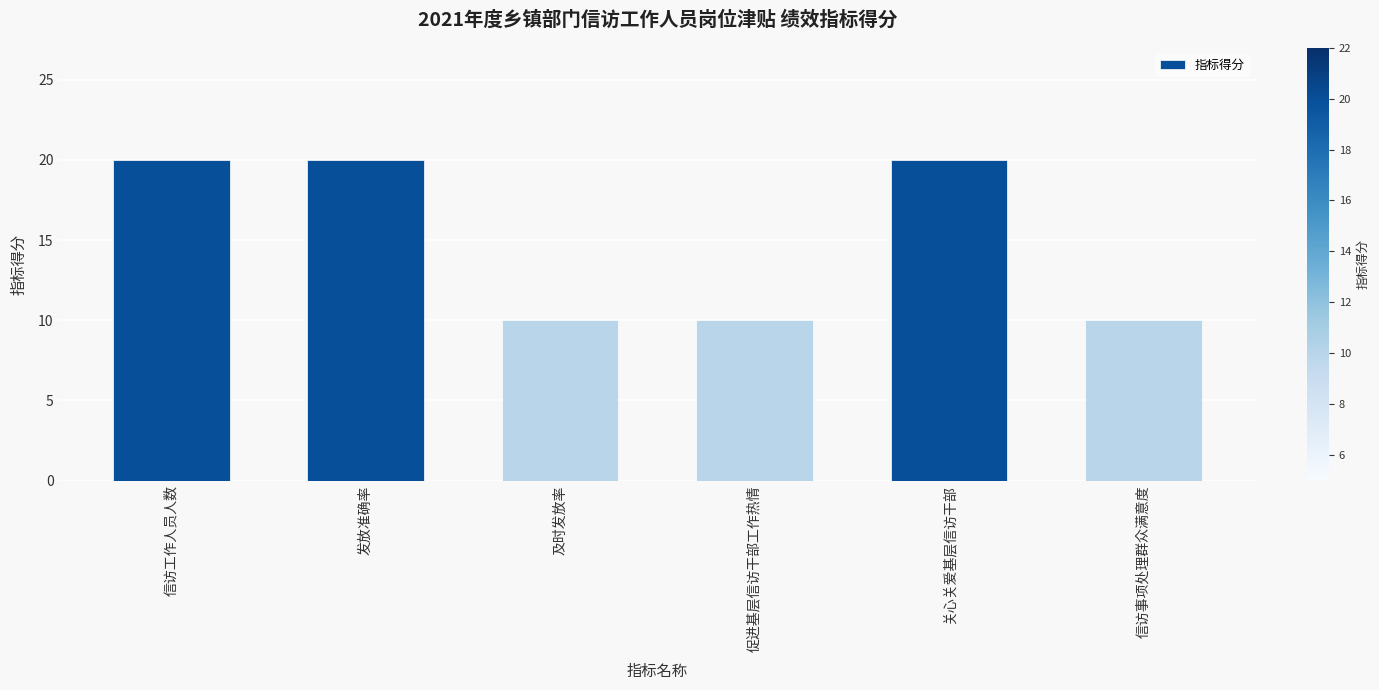

What is the label of the 2nd bar from the left?

发放准确率